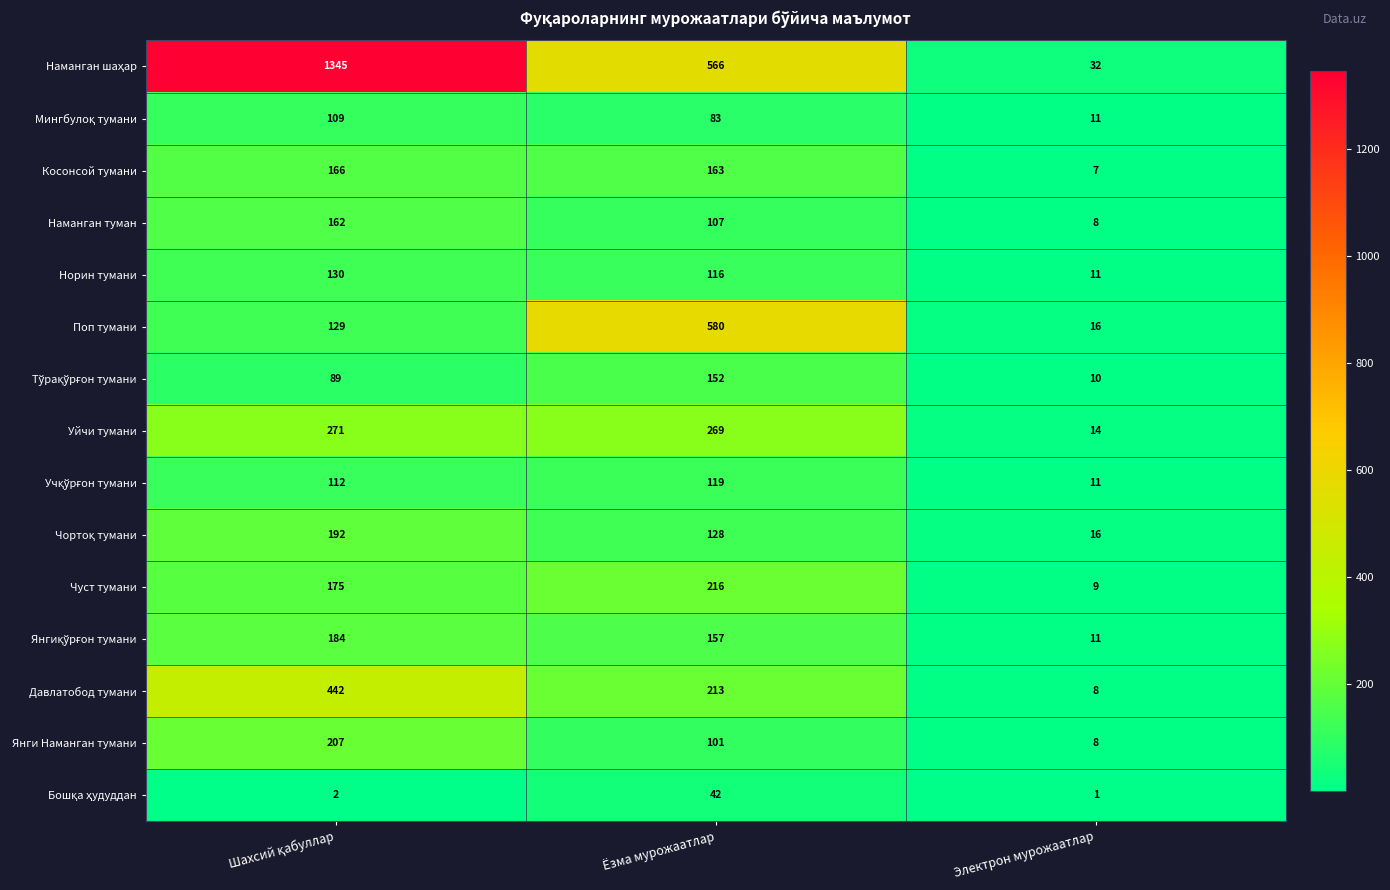

What is the difference between the second highest and minimum values in the Наманган туман series?

99